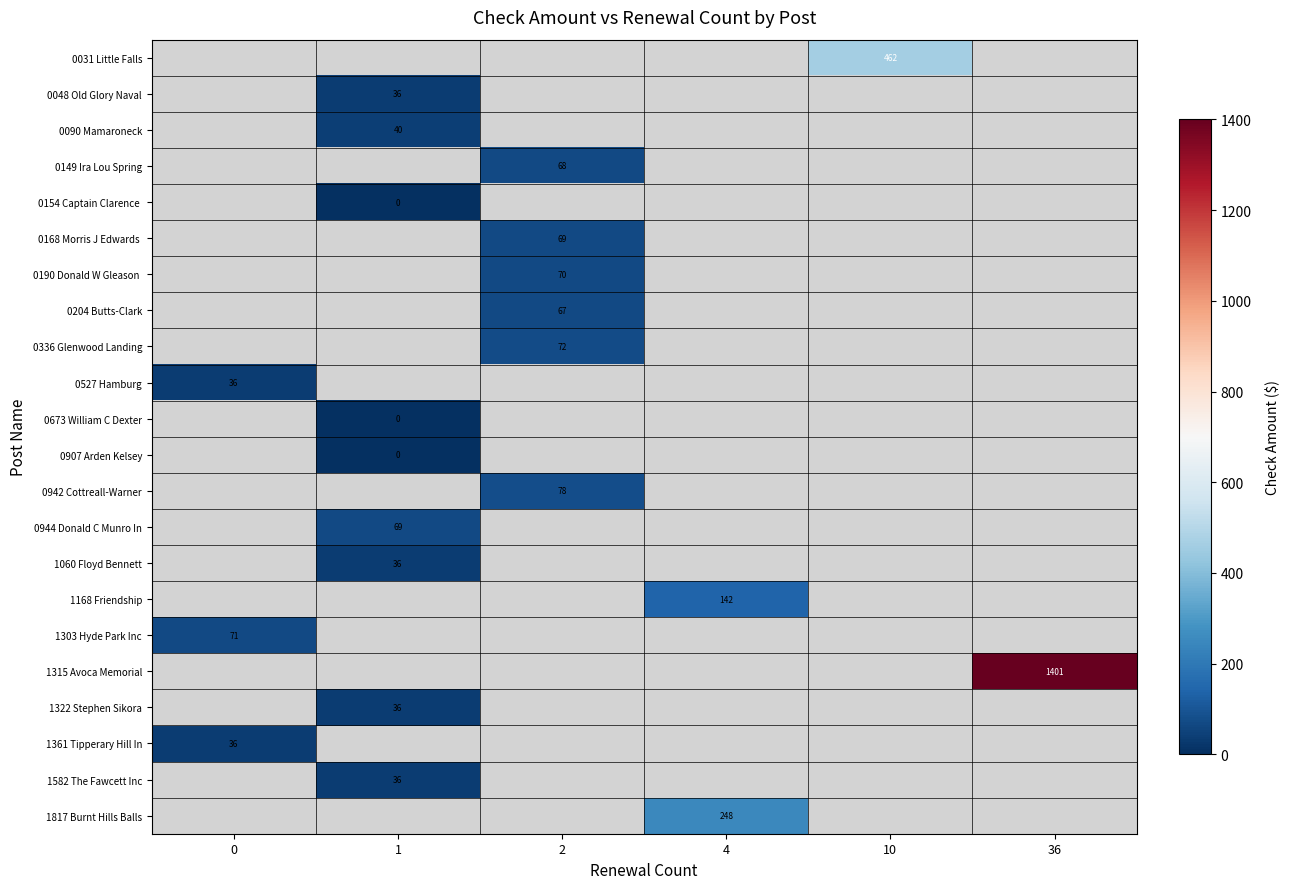

Is it true that 0944 Donald C Munro In equals 28.1 at 1?

False